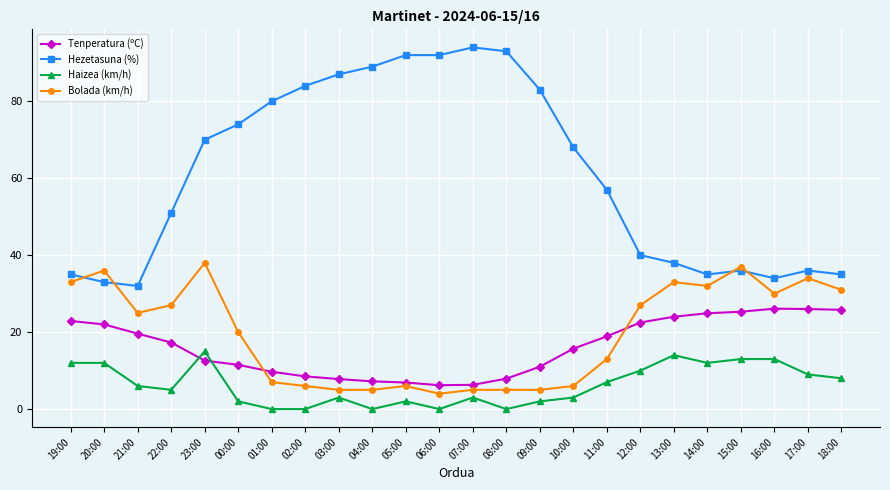

True or false: Tenperatura (ºC) and Hezetasuna (%) intersect in this chart.

False